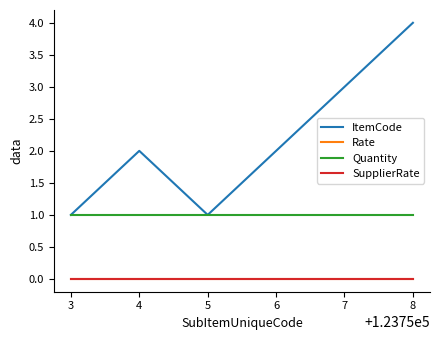

The value of Quantity at 3 is 1. True or false?

True